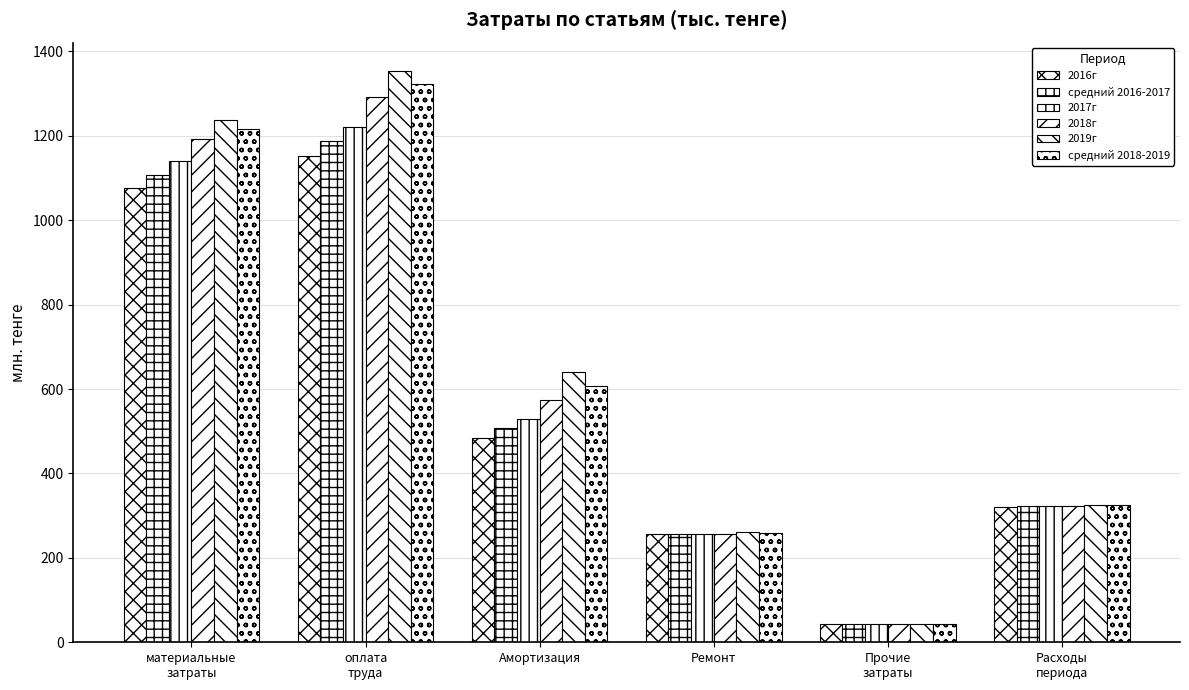

Reading left to right, extract all data points from this chart.

2016г: материальные
затраты=1075.3	оплата
труда=1152.2	Амортизация=485.0	Ремонт=256.1	Прочие
затраты=43.1	Расходы
периода=320.9
средний 2016-2017: материальные
затраты=1107.8	оплата
труда=1186.8	Амортизация=507.6	Ремонт=256.1	Прочие
затраты=43.1	Расходы
периода=321.8
2017г: материальные
затраты=1140.2	оплата
труда=1221.3	Амортизация=530.1	Ремонт=256.1	Прочие
затраты=43.1	Расходы
периода=322.6
2018г: материальные
затраты=1193.2	оплата
труда=1290.8	Амортизация=573.9	Ремонт=256.1	Прочие
затраты=43.1	Расходы
периода=324.0
2019г: материальные
затраты=1237.5	оплата
труда=1353.0	Амортизация=639.7	Ремонт=261.4	Прочие
затраты=43.1	Расходы
периода=325.2
средний 2018-2019: материальные
затраты=1215.3	оплата
труда=1321.9	Амортизация=606.8	Ремонт=258.8	Прочие
затраты=43.1	Расходы
периода=324.6